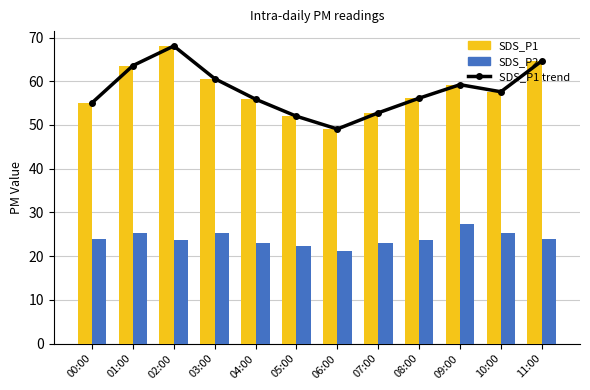

True or false: SDS_P1 trend has a value of 64.7 at 11:00.

True